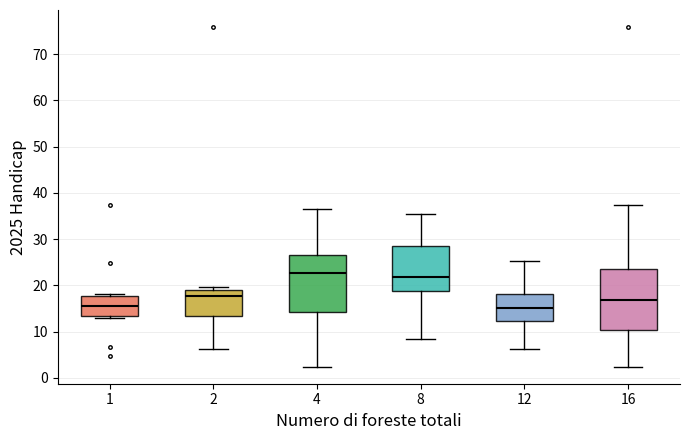

Where is the upper edge of the box at x = 2 on the y-axis? The values are not printed on the chart, so give them approximately, as read against the axis.

19